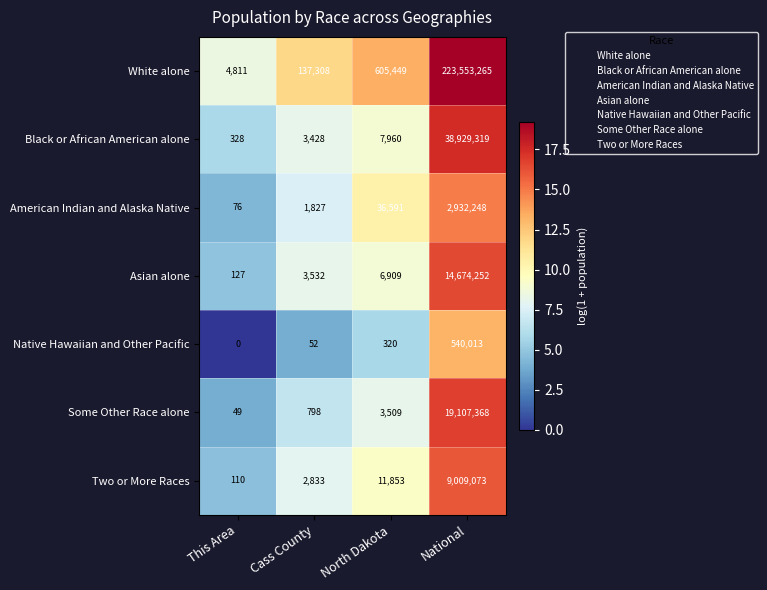

Reading right to left, transcribe all the data shown in this chart.

White alone: National=223553265	North Dakota=605449	Cass County=137308	This Area=4811
Black or African American alone: National=38929319	North Dakota=7960	Cass County=3428	This Area=328
American Indian and Alaska Native: National=2932248	North Dakota=36591	Cass County=1827	This Area=76
Asian alone: National=14674252	North Dakota=6909	Cass County=3532	This Area=127
Native Hawaiian and Other Pacific: National=540013	North Dakota=320	Cass County=52	This Area=0
Some Other Race alone: National=19107368	North Dakota=3509	Cass County=798	This Area=49
Two or More Races: National=9009073	North Dakota=11853	Cass County=2833	This Area=110